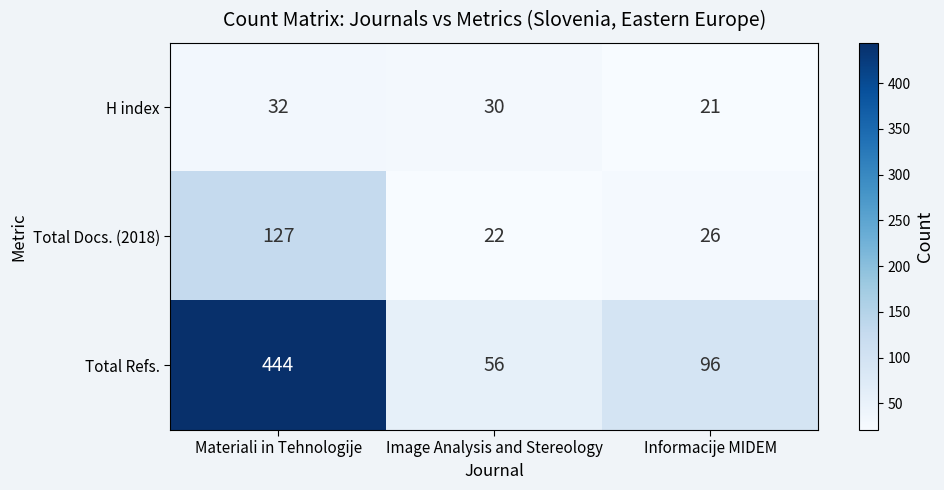

Rank the categories by Total Refs. value from lowest to highest.

Image Analysis and Stereology, Informacije MIDEM, Materiali in Tehnologije